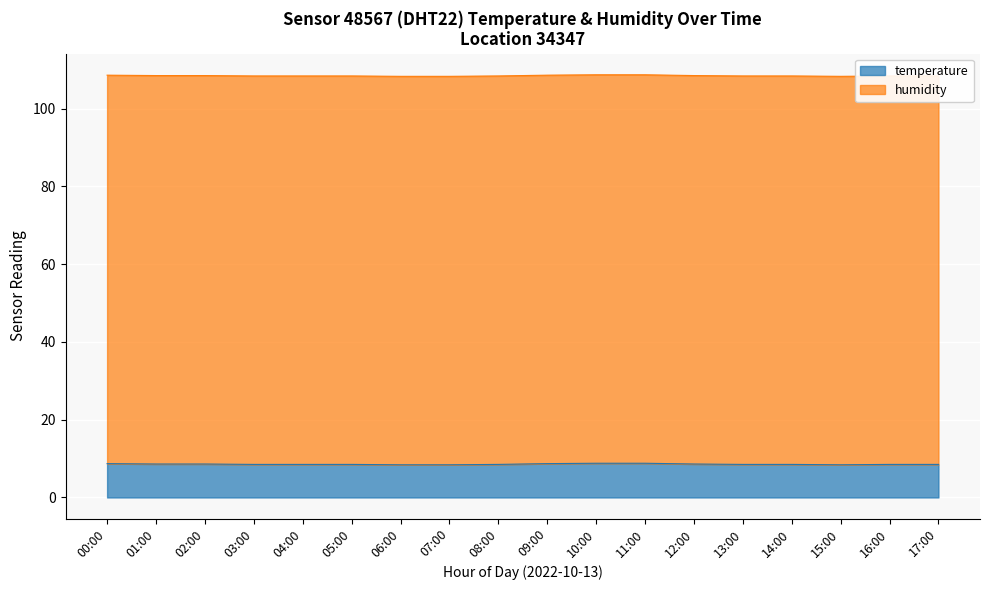

What is the label of the 4th point from the left?

03:00